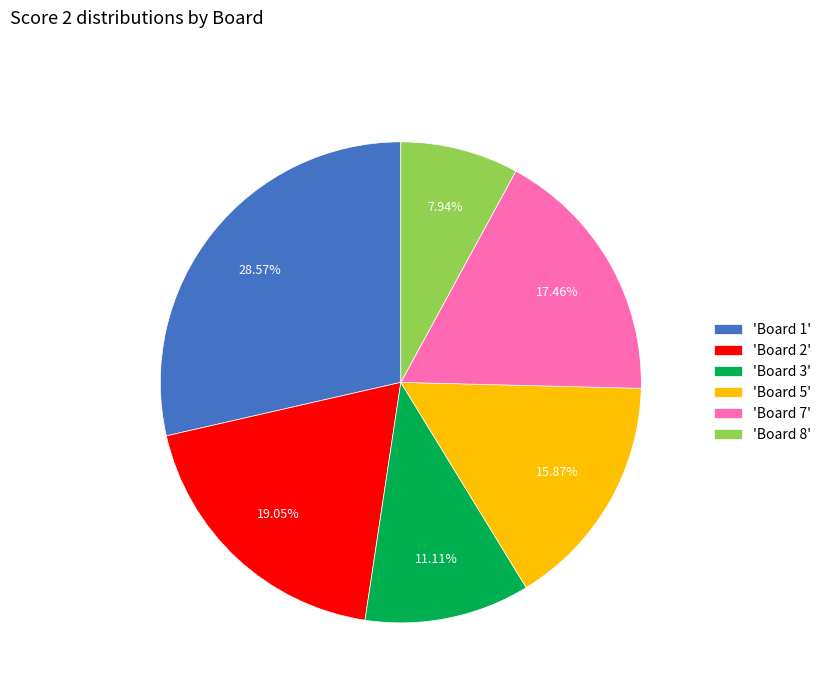

Does any single category account for the majority?

No